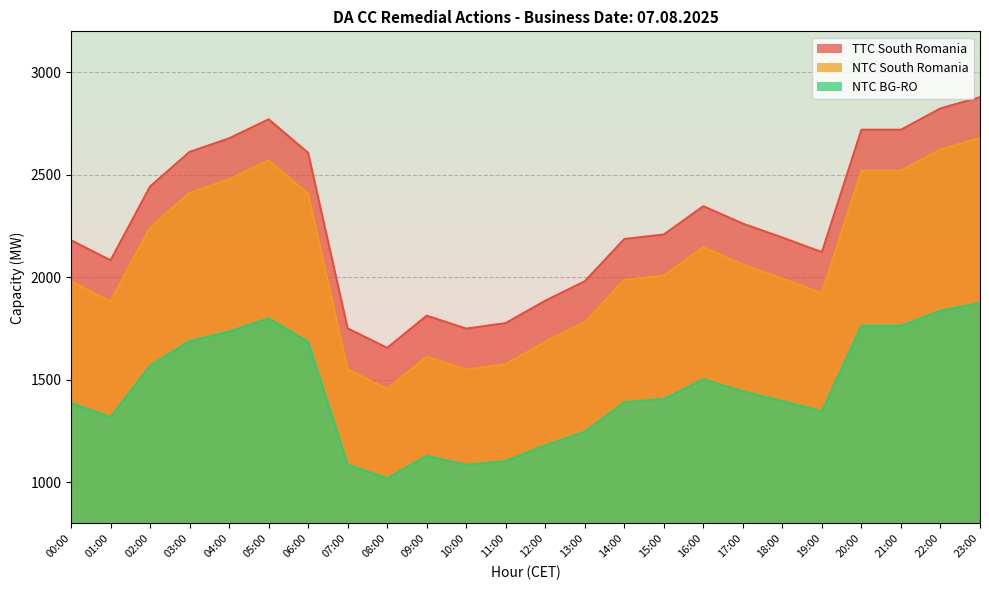

Rank the series by their maximum value, from highest to lowest.

TTC South Romania, NTC South Romania, NTC BG-RO